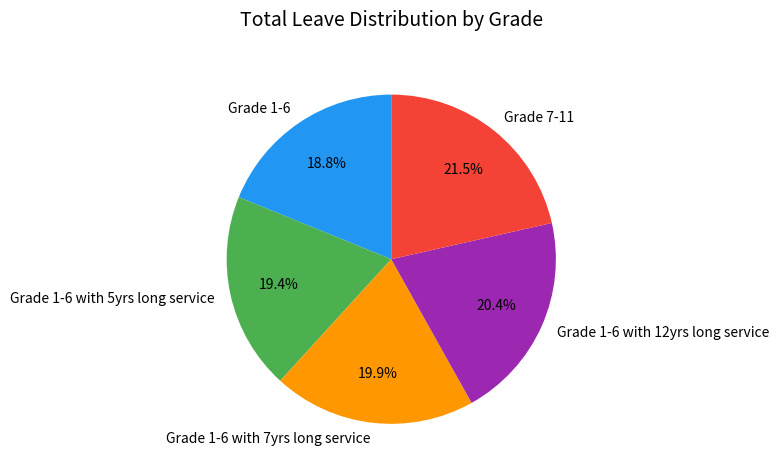

To the nearest percent, what percentage of the pie is Grade 1-6?

19%